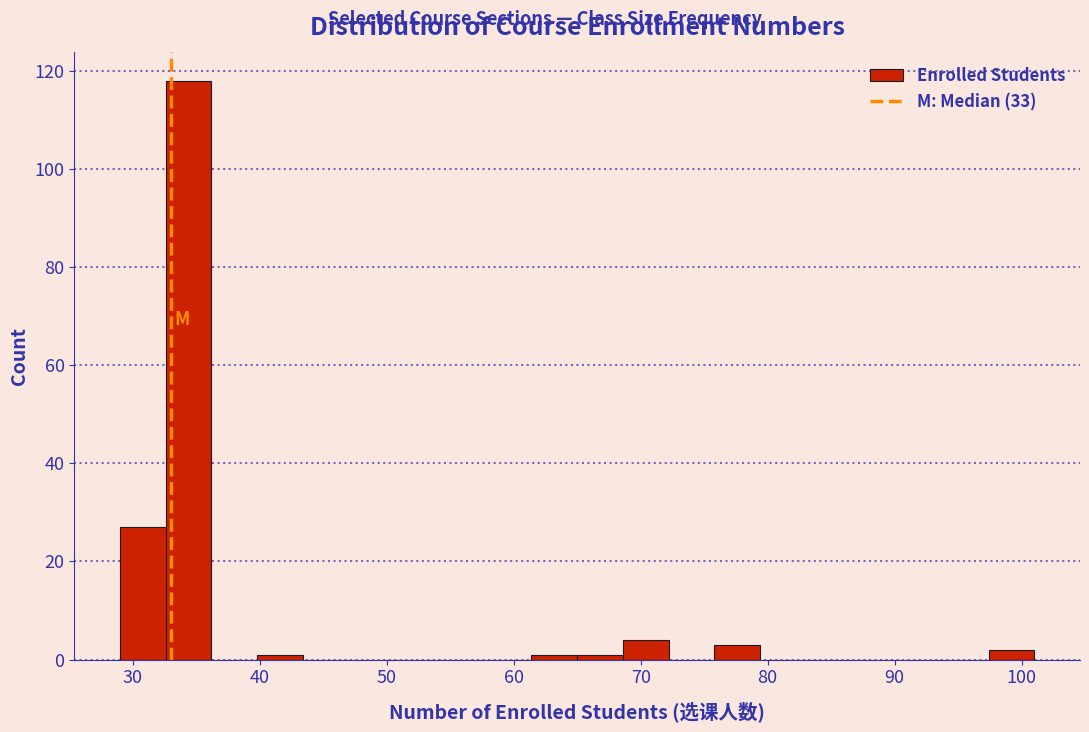

Read against the x-axis, roughly where is the centre of the tallest bar?

34